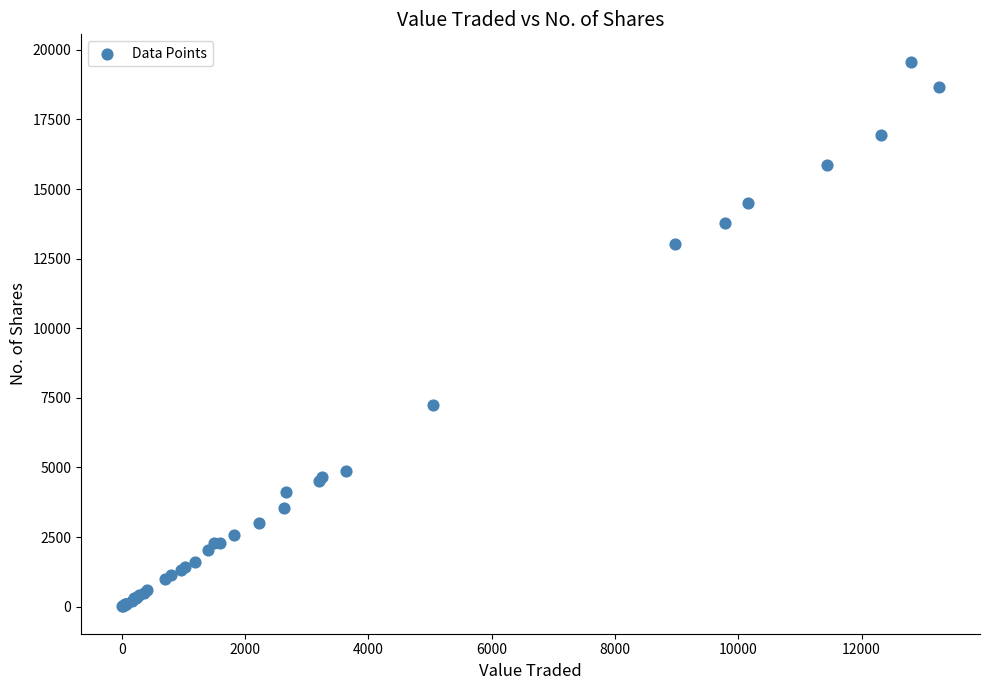

What Y value in the scatter plot is closest to 9791?

7246